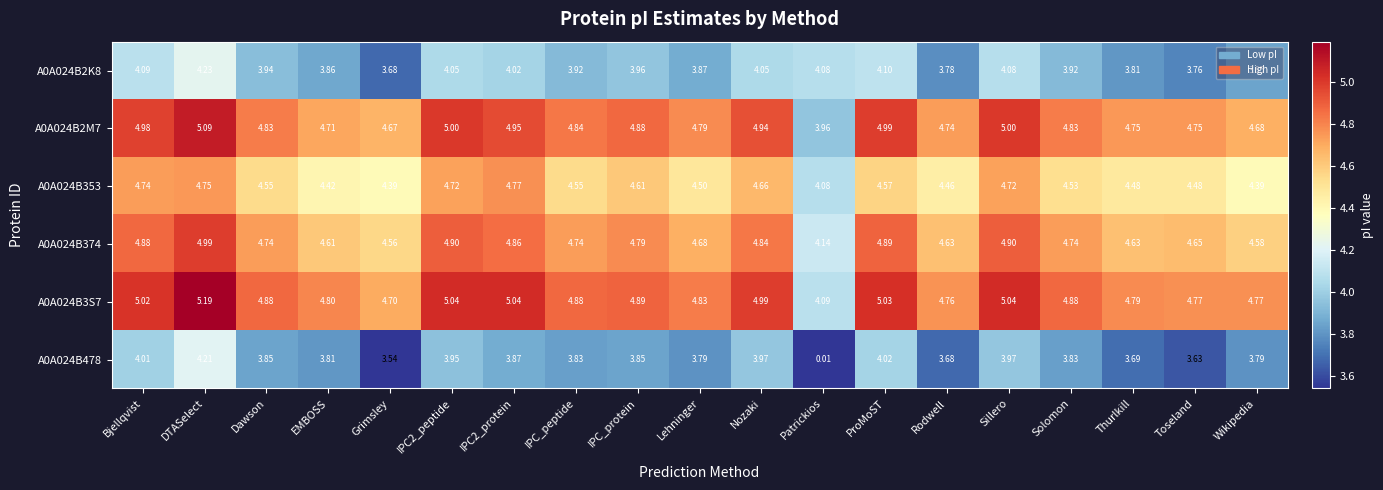

Is the value of A0A024B374 at Rodwell greater than the value of A0A024B2M7 at Bjellqvist?

No